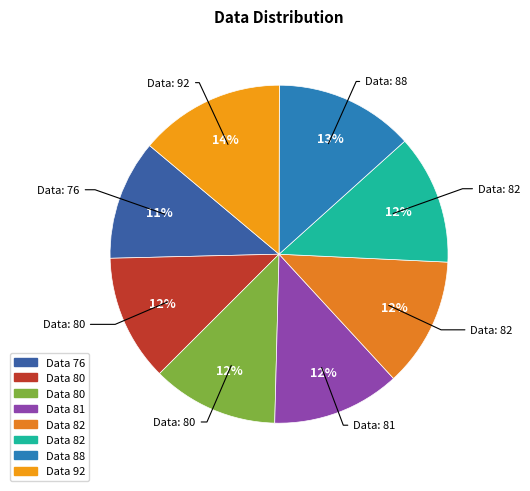

Is there a majority slice in this chart?

No